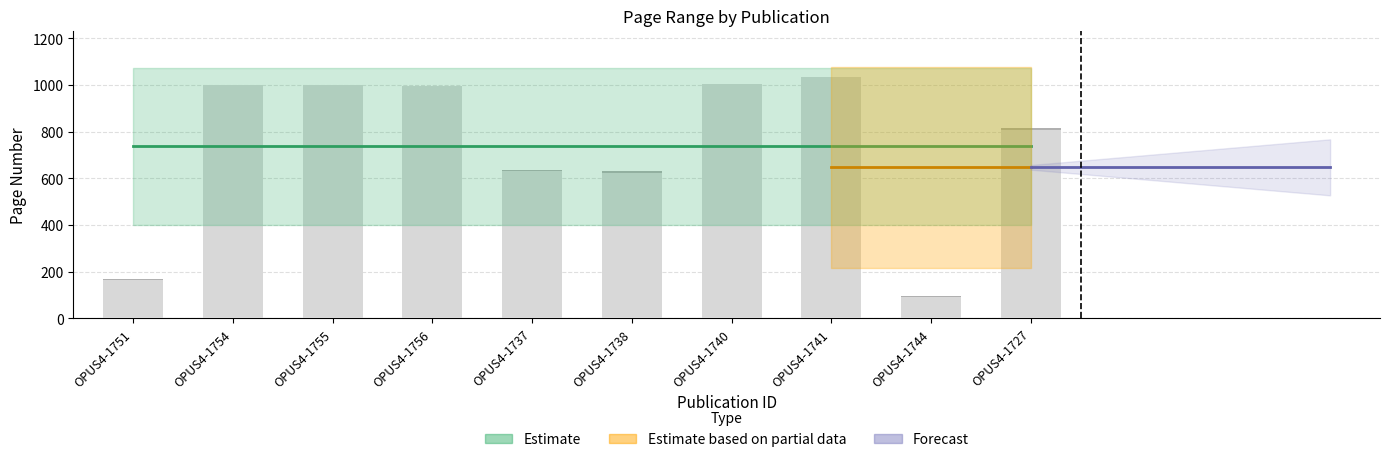

What position from the right is OPUS4-1741?

3